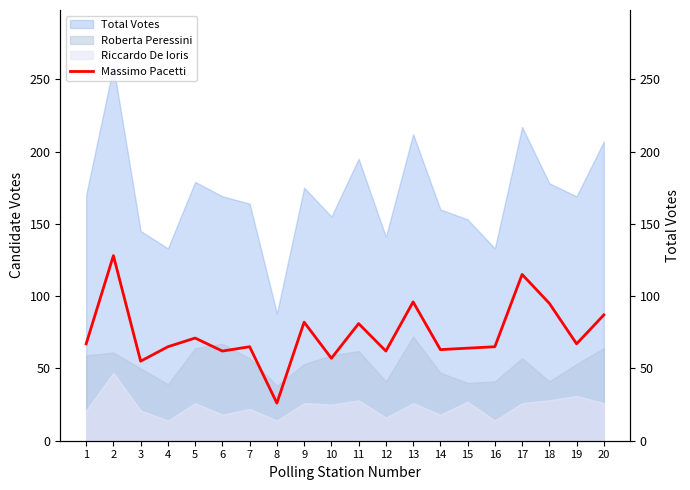

What is the change in value from 3 to 11?

+26